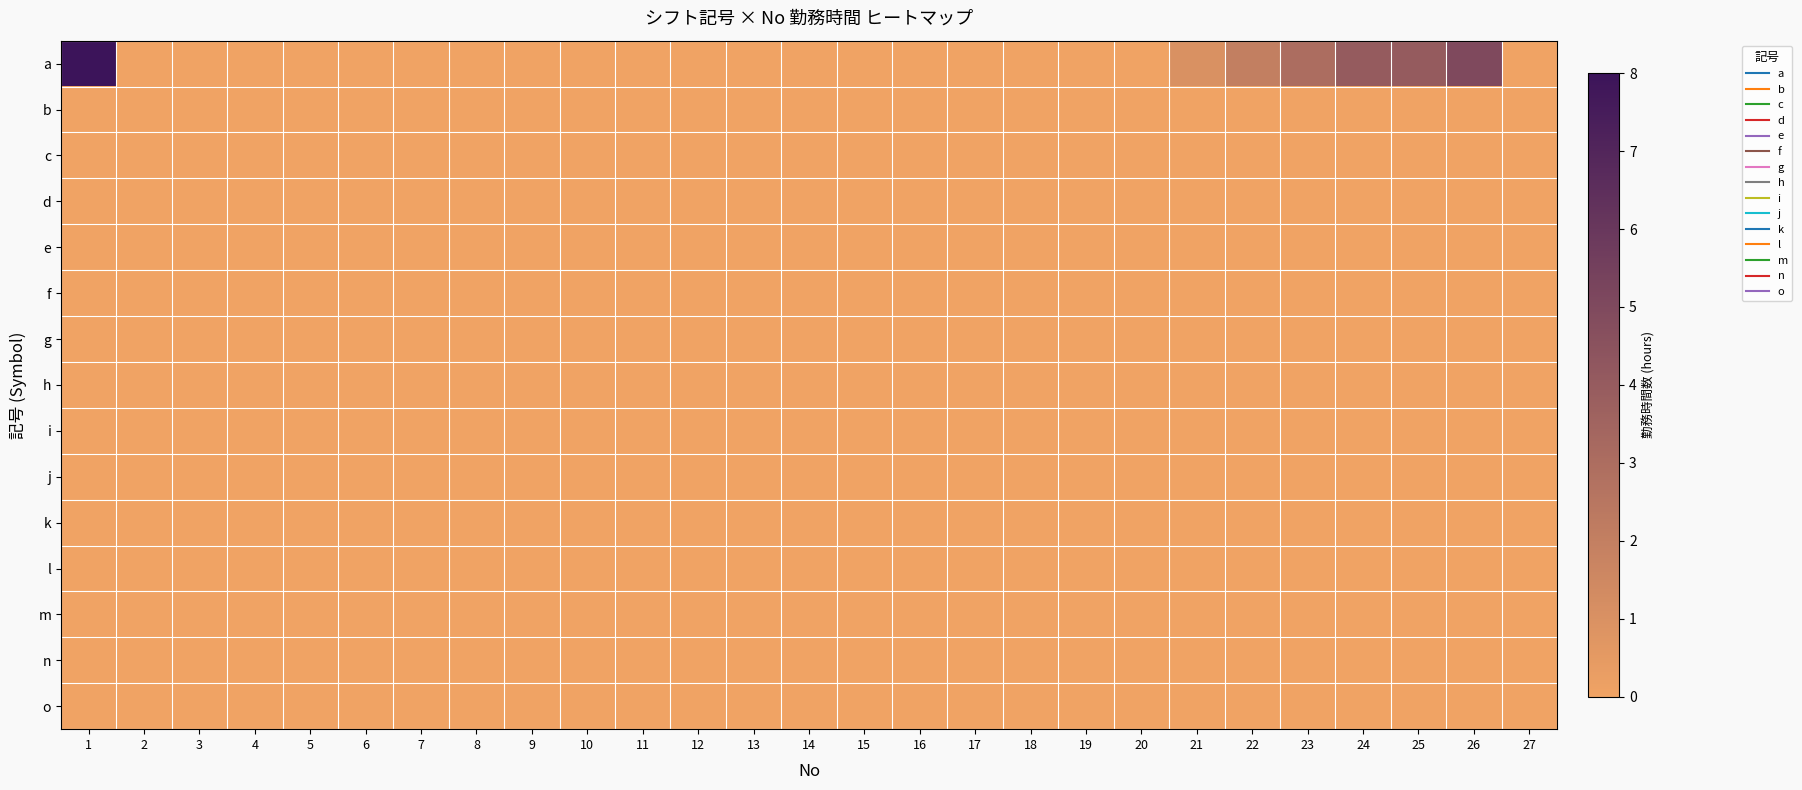

Which series has the largest range (max minus min)?

a